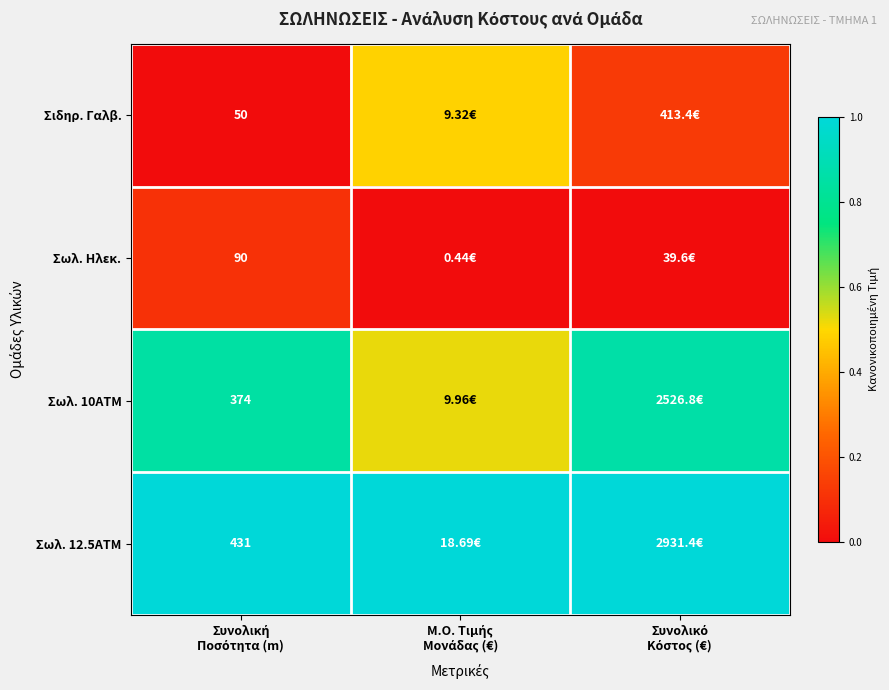

List the series in order of their overall mean, lowest first.

Σωλ. Ηλεκ., Σιδηρ. Γαλβ., Σωλ. 10ΑΤΜ, Σωλ. 12.5ΑΤΜ